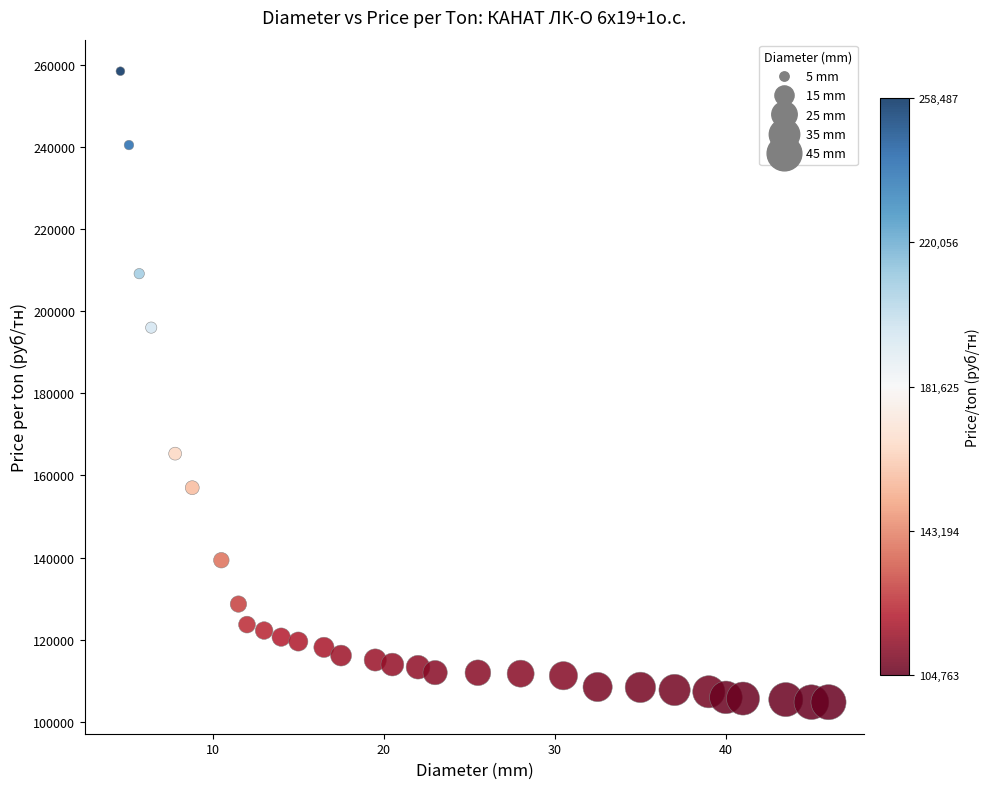

What Y value in the scatter plot is closest to 181625?

196020.5